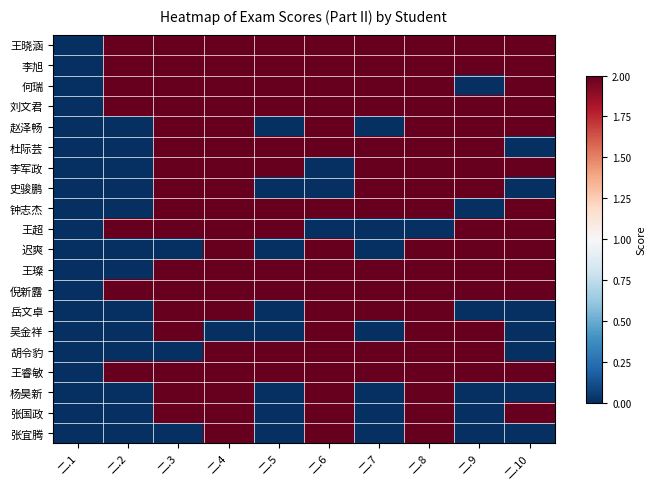

Reading right to left, extract all data points from this chart.

王晓涵: 二.10=2	二.9=2	二.8=2	二.7=2	二.6=2	二.5=2	二.4=2	二.3=2	二.2=2	二.1=0
李旭: 二.10=2	二.9=2	二.8=2	二.7=2	二.6=2	二.5=2	二.4=2	二.3=2	二.2=2	二.1=0
何瑞: 二.10=2	二.9=0	二.8=2	二.7=2	二.6=2	二.5=2	二.4=2	二.3=2	二.2=2	二.1=0
刘文君: 二.10=2	二.9=2	二.8=2	二.7=2	二.6=2	二.5=2	二.4=2	二.3=2	二.2=2	二.1=0
赵泽畅: 二.10=2	二.9=2	二.8=2	二.7=0	二.6=2	二.5=0	二.4=2	二.3=2	二.2=0	二.1=0
杜际芸: 二.10=0	二.9=2	二.8=2	二.7=2	二.6=2	二.5=2	二.4=2	二.3=2	二.2=0	二.1=0
李军政: 二.10=2	二.9=2	二.8=2	二.7=2	二.6=0	二.5=2	二.4=2	二.3=2	二.2=0	二.1=0
史骏鹏: 二.10=0	二.9=2	二.8=2	二.7=2	二.6=0	二.5=0	二.4=2	二.3=2	二.2=0	二.1=0
钟志杰: 二.10=2	二.9=0	二.8=2	二.7=2	二.6=2	二.5=2	二.4=2	二.3=2	二.2=0	二.1=0
王超: 二.10=2	二.9=2	二.8=0	二.7=0	二.6=0	二.5=2	二.4=2	二.3=2	二.2=2	二.1=0
迟爽: 二.10=2	二.9=2	二.8=2	二.7=0	二.6=2	二.5=0	二.4=2	二.3=0	二.2=0	二.1=0
王璨: 二.10=2	二.9=2	二.8=2	二.7=2	二.6=2	二.5=2	二.4=2	二.3=2	二.2=0	二.1=0
倪新露: 二.10=2	二.9=2	二.8=2	二.7=2	二.6=2	二.5=2	二.4=2	二.3=2	二.2=2	二.1=0
岳文卓: 二.10=0	二.9=0	二.8=2	二.7=2	二.6=2	二.5=0	二.4=2	二.3=2	二.2=0	二.1=0
吴金祥: 二.10=0	二.9=2	二.8=2	二.7=0	二.6=2	二.5=0	二.4=0	二.3=2	二.2=0	二.1=0
胡令豹: 二.10=0	二.9=2	二.8=2	二.7=2	二.6=2	二.5=2	二.4=2	二.3=0	二.2=0	二.1=0
王睿敏: 二.10=2	二.9=2	二.8=2	二.7=2	二.6=2	二.5=2	二.4=2	二.3=2	二.2=2	二.1=0
杨昊新: 二.10=0	二.9=0	二.8=2	二.7=0	二.6=2	二.5=0	二.4=2	二.3=2	二.2=0	二.1=0
张国政: 二.10=2	二.9=0	二.8=2	二.7=0	二.6=2	二.5=0	二.4=2	二.3=2	二.2=0	二.1=0
张宜腾: 二.10=0	二.9=0	二.8=2	二.7=0	二.6=2	二.5=0	二.4=2	二.3=0	二.2=0	二.1=0